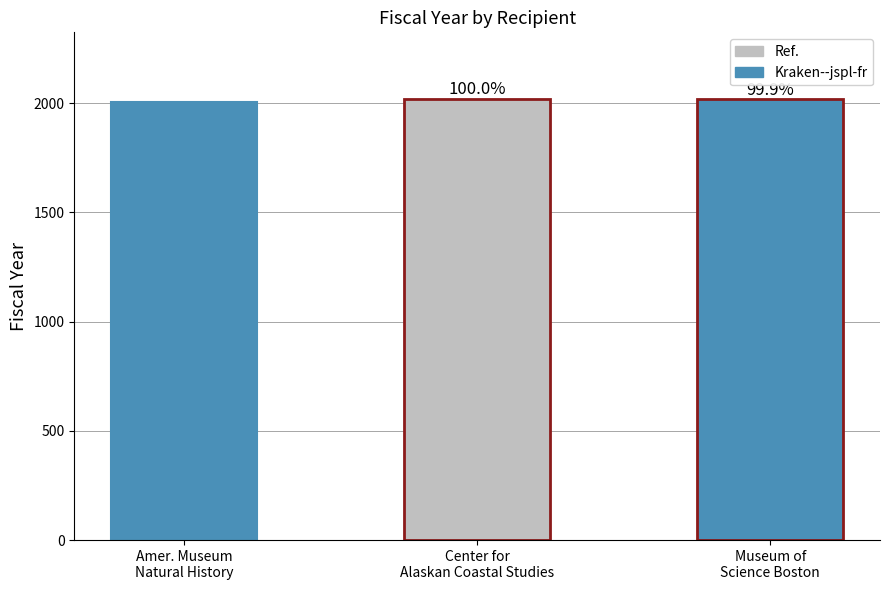

What is the smallest value displayed?

2006